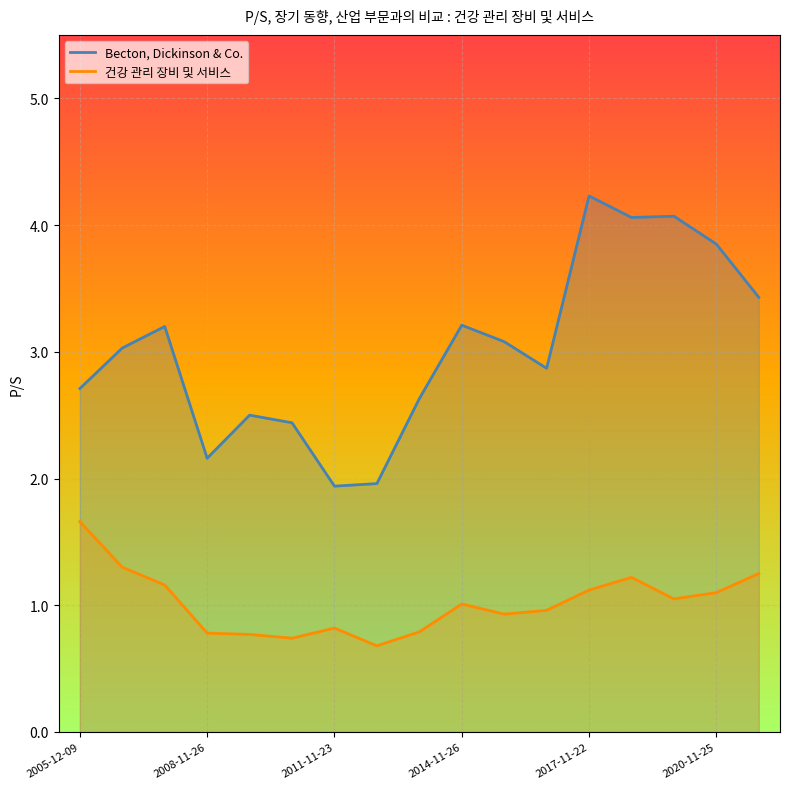

Read the 건강 관리 장비 및 서비스 value at 2011-11-23.

0.8